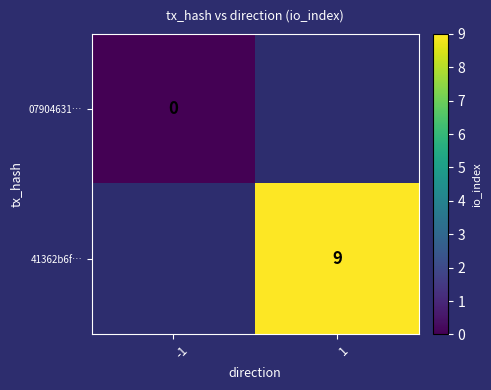

True or false: 41362b6f… has a value of 13 at 1.

False